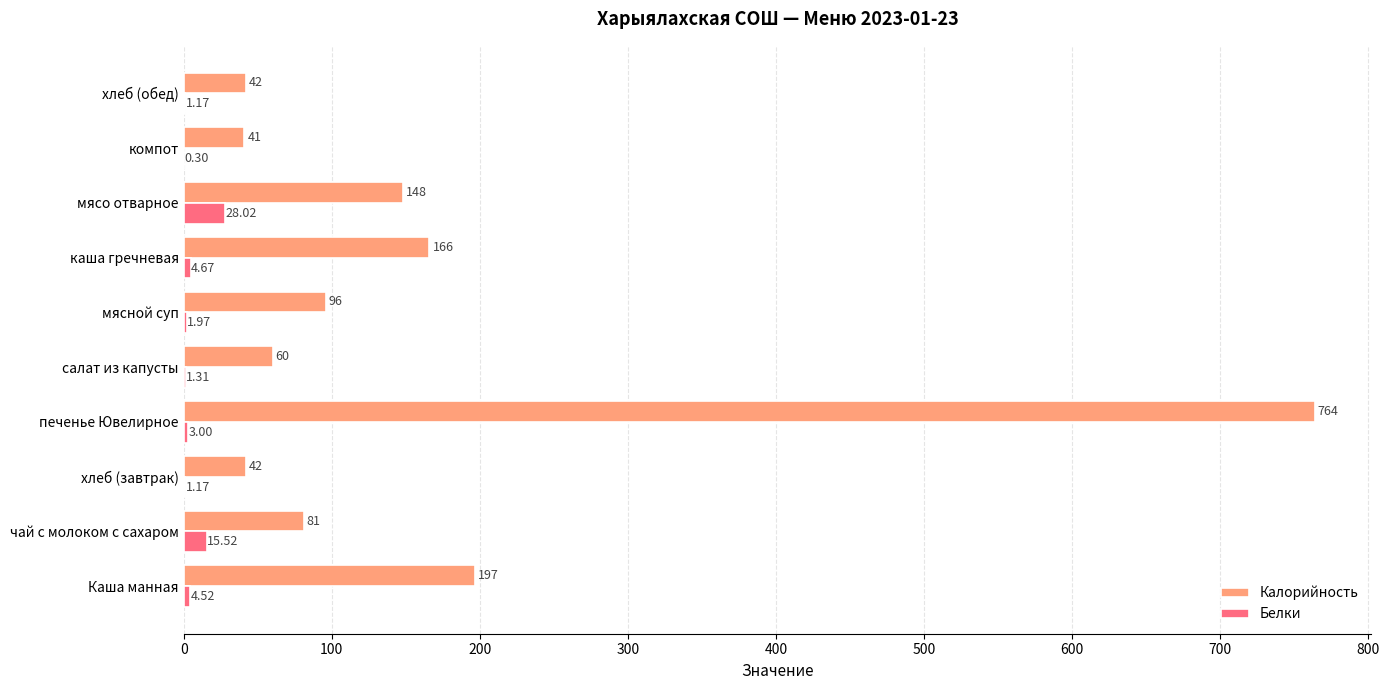

Where is Белки nearest to the value 14?

чай с молоком с сахаром